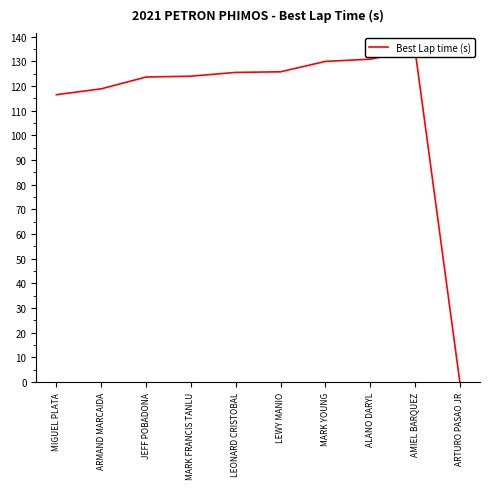

The chart shows a value of 200.6 at ARMAND MARCAIDA. True or false?

False